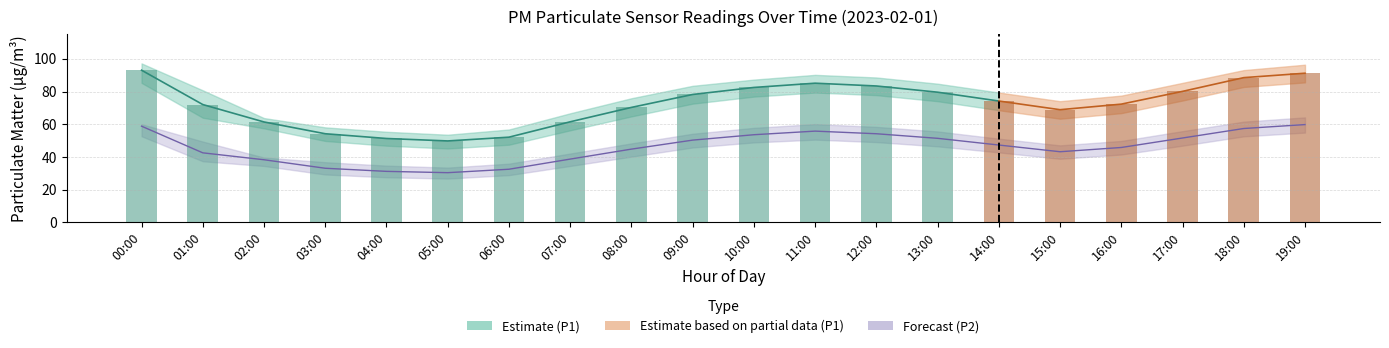

Rank the categories by P1_upper value from highest to lowest.

00:00, 19:00, 18:00, 11:00, 12:00, 10:00, 17:00, 13:00, 09:00, 01:00, 14:00, 16:00, 08:00, 15:00, 07:00, 02:00, 03:00, 06:00, 04:00, 05:00